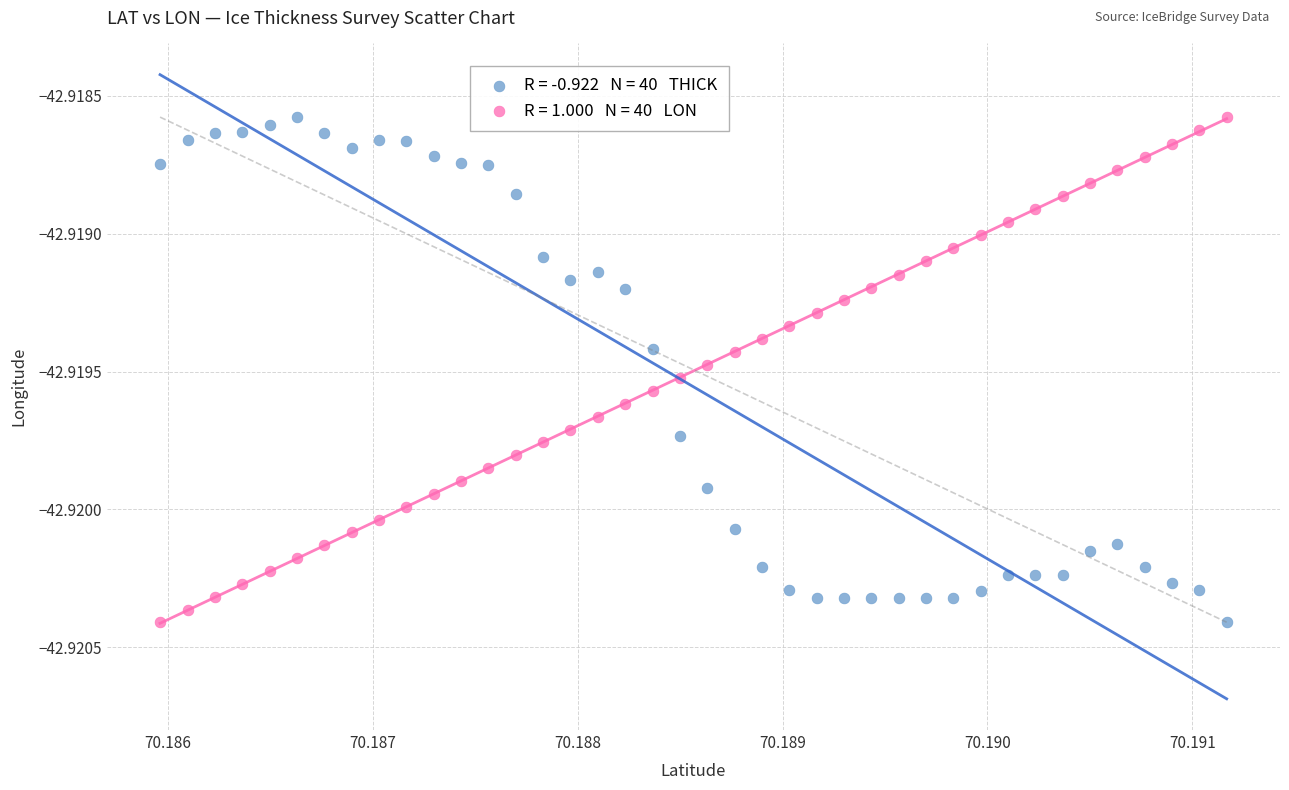

How many data points are displayed?

80